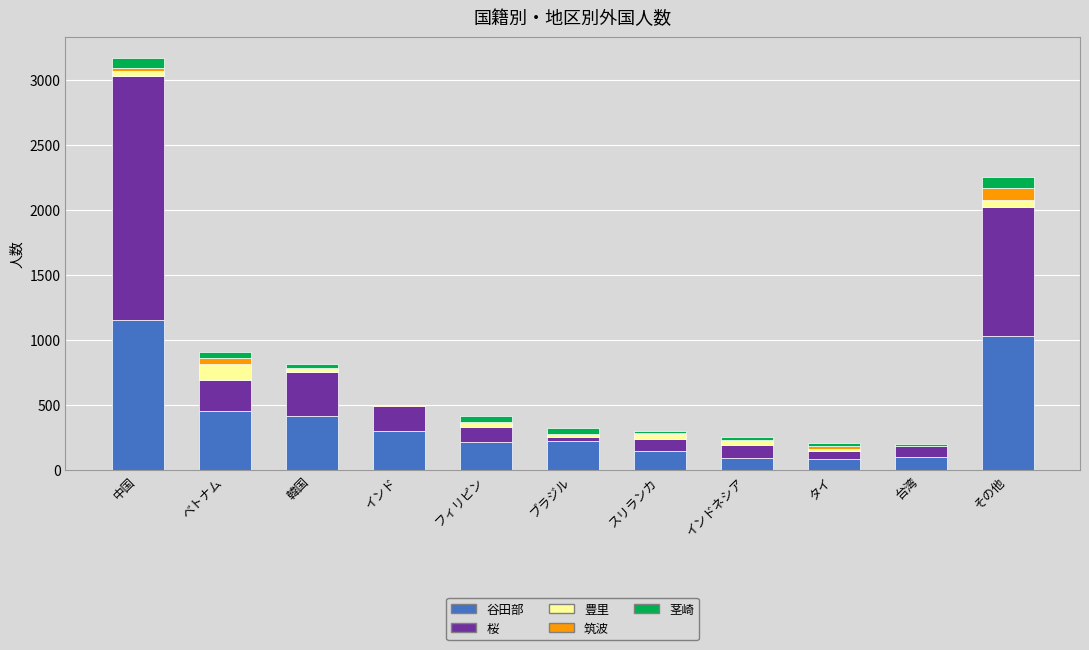

What is the highest value of the 谷田部 series?

1151